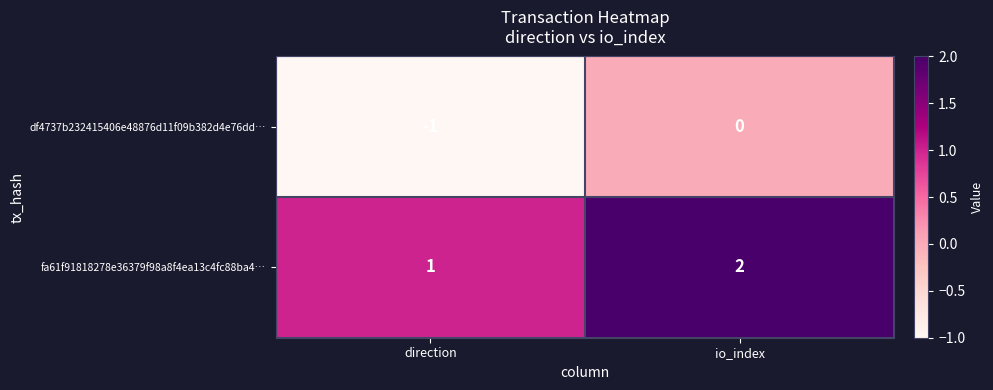

Is it true that df4737b232415406e48876d11f09b382d4e76dd… equals 0 at io_index?

True